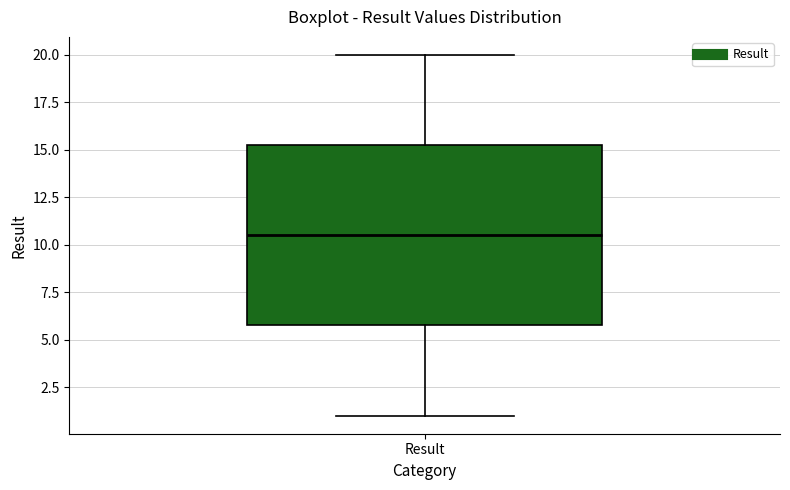

Where does the median line of the box for Result sit on the y-axis? The values are not printed on the chart, so give them approximately, as read against the axis.

10.5